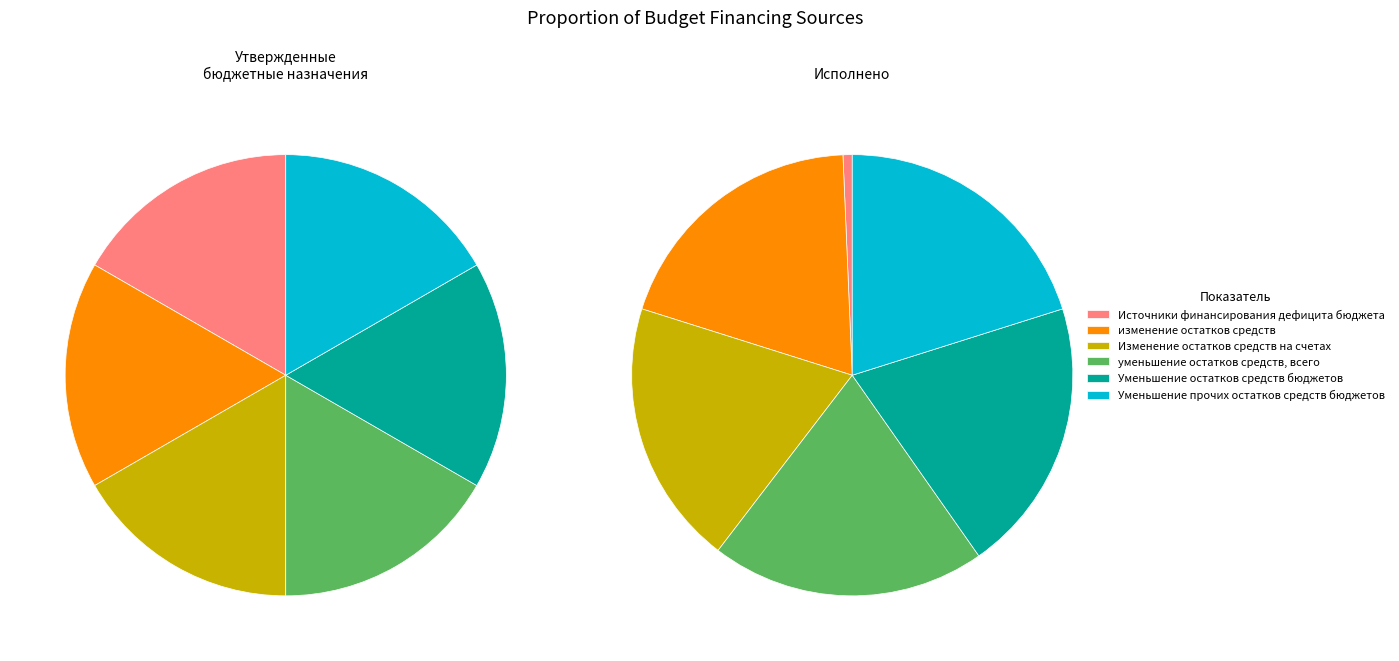

Count the number of slices in the pie.

6